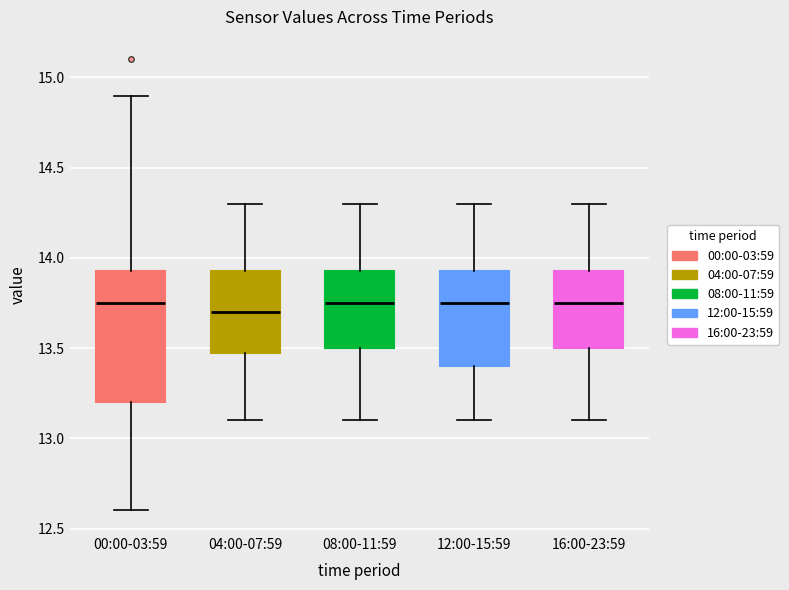

Which box is the tallest, from its lower edge to its upper edge?

00:00-03:59